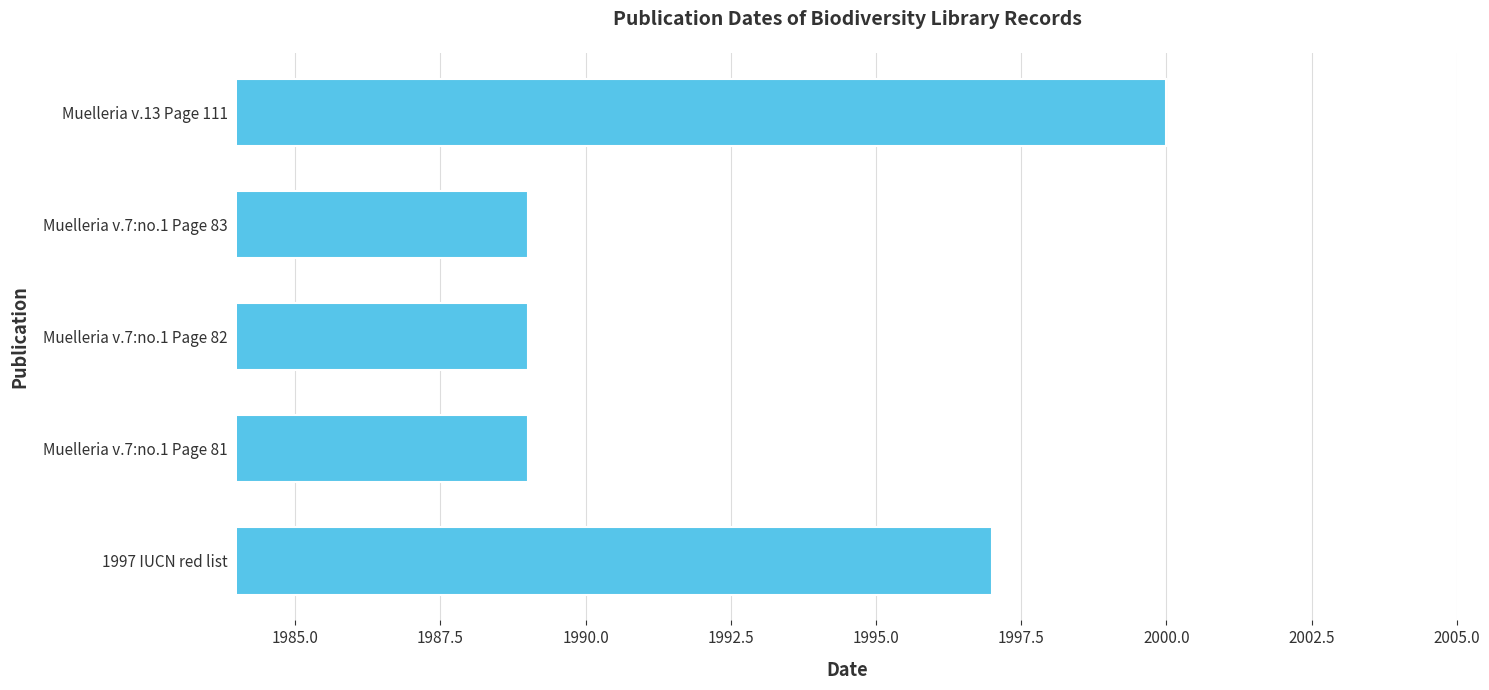

What is the average value?

1993